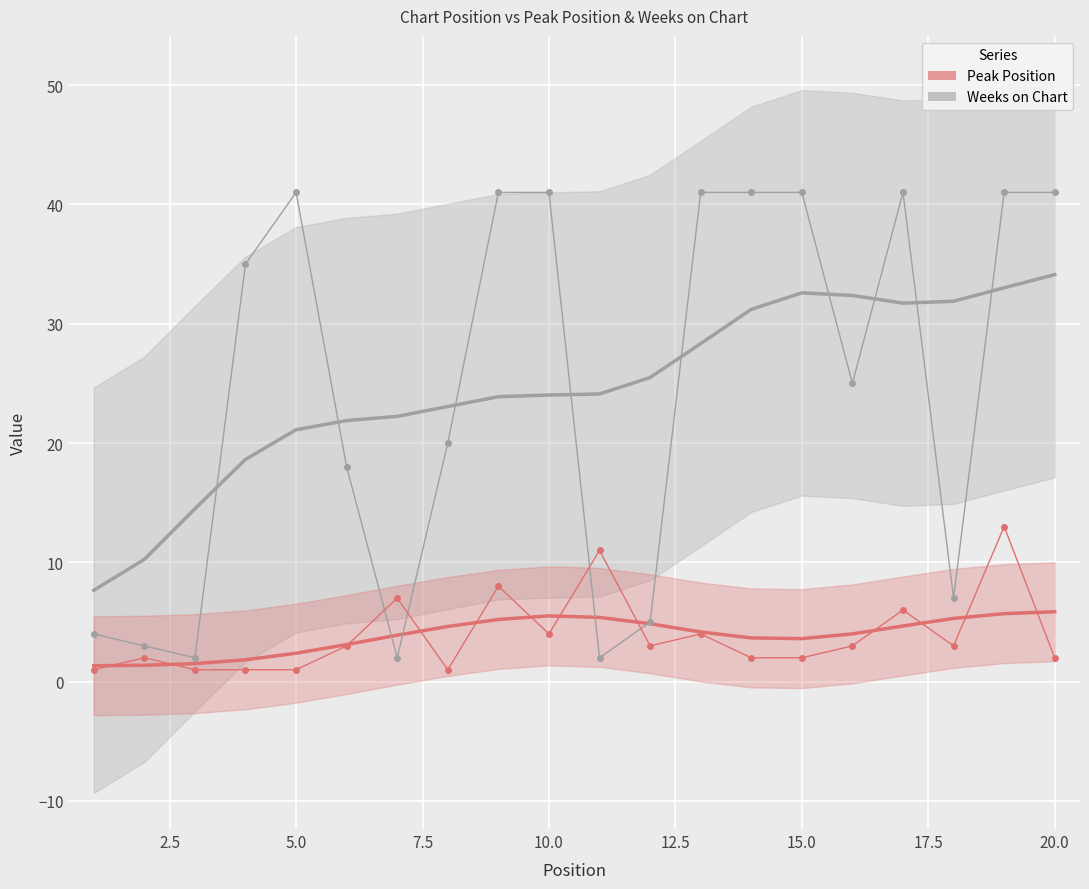

How many data points in Peak Position are less than 3?

9